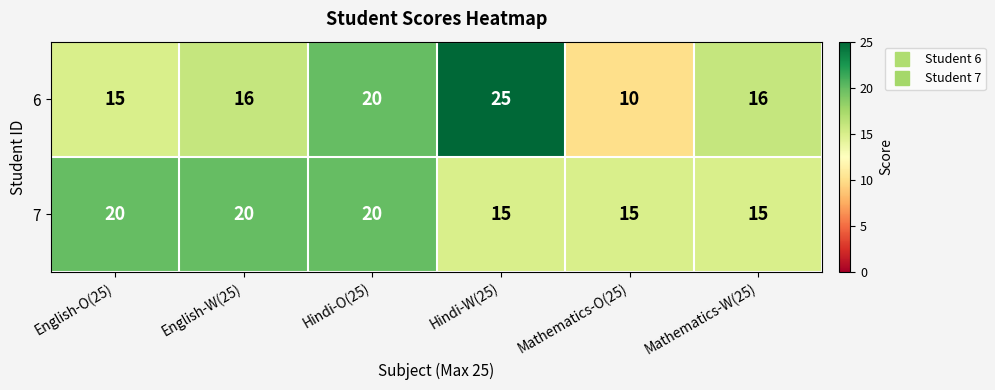

What is the average value of the 6 series?

17